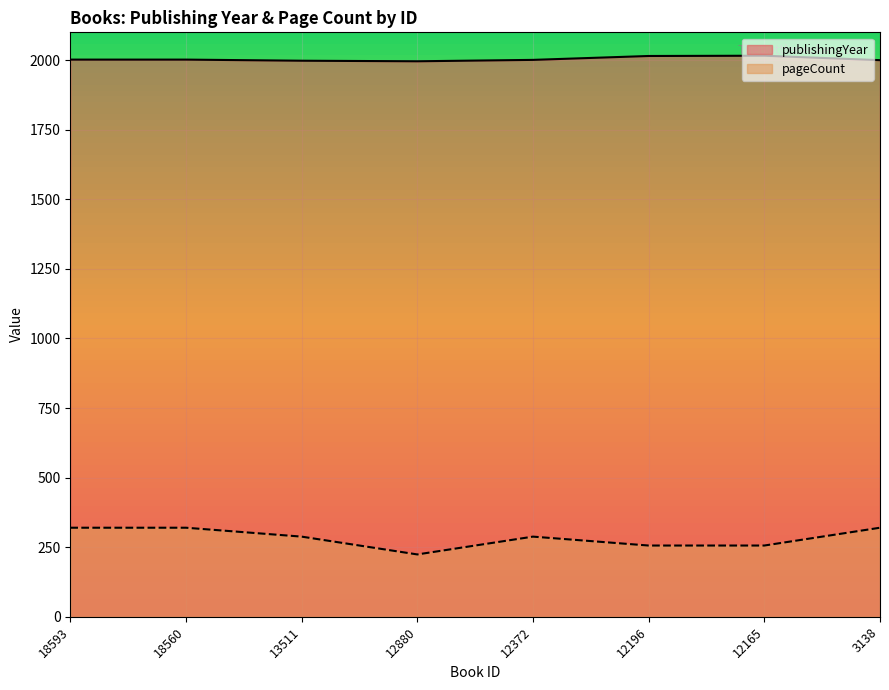

Count the number of categories in the chart.

8